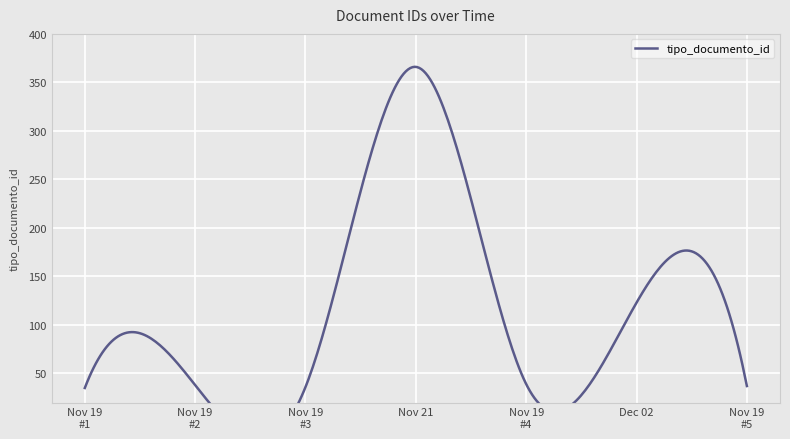

Is it true that the value at 2019-11-19 11:41:38 is 23?

False